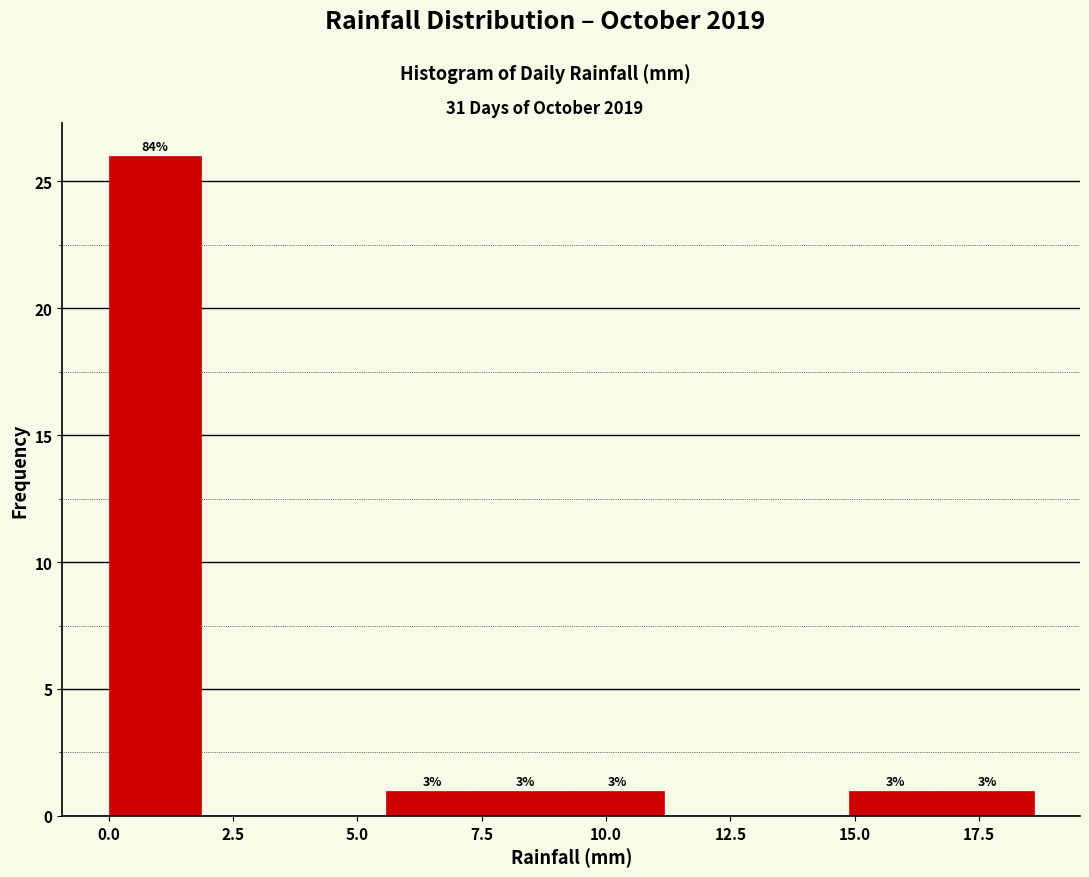

Around what value on the x-axis is the tallest bar? Give the approximate position of its centre, as read against the axis.

1.0